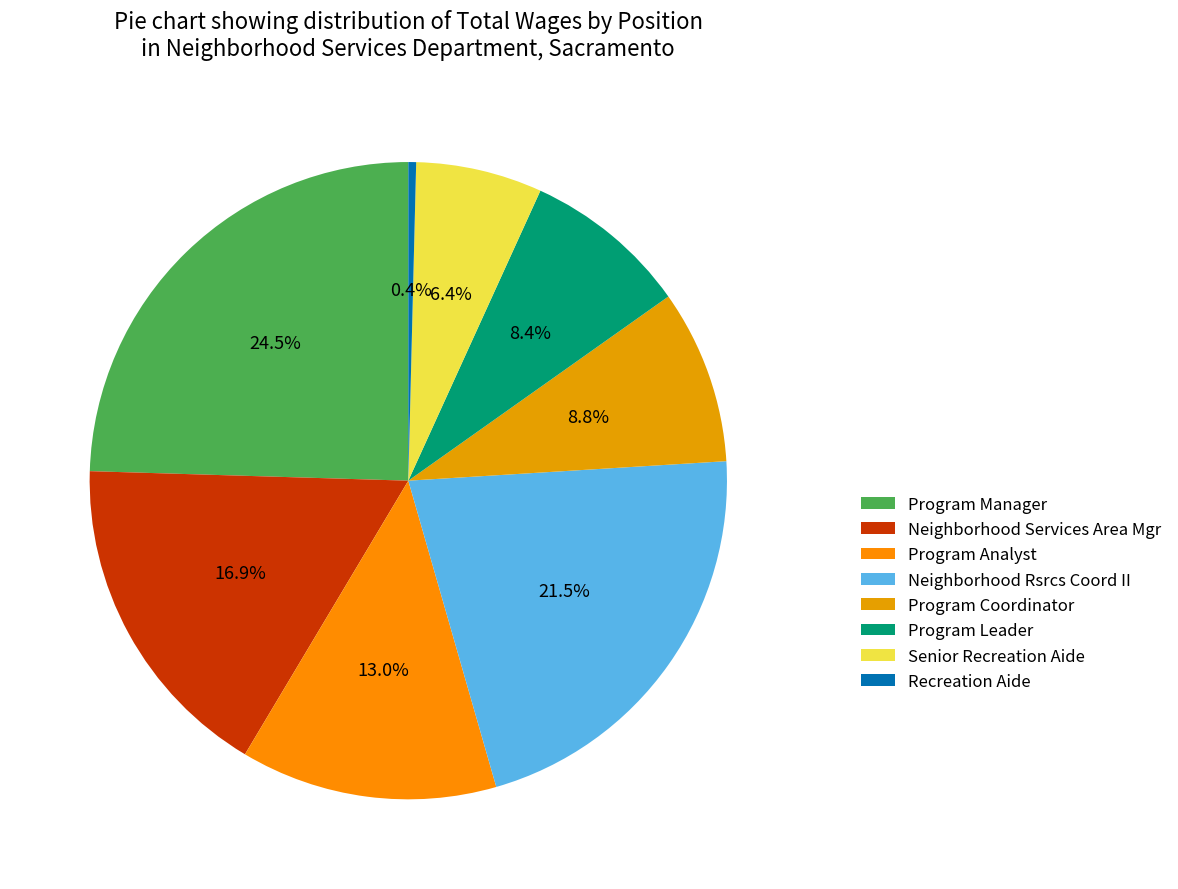

How many slices are in this pie chart?

8